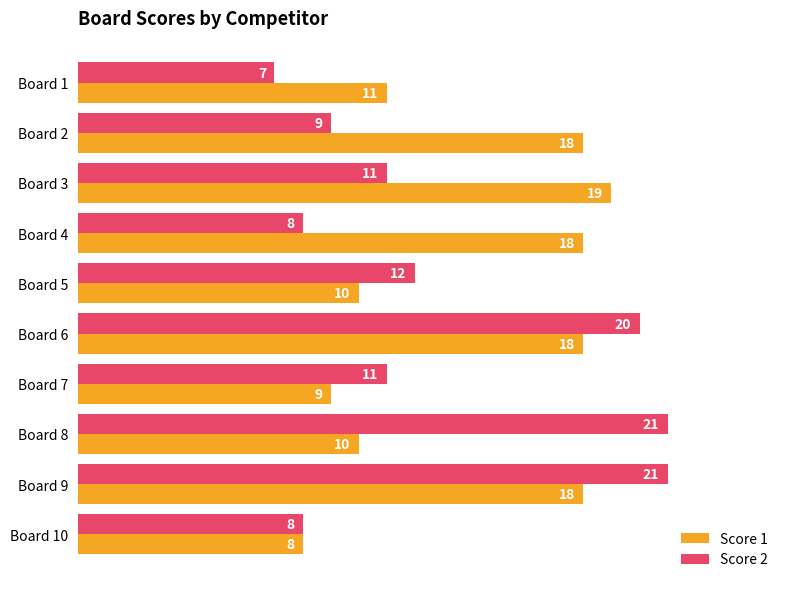

What is the maximum value shown in the chart?

21